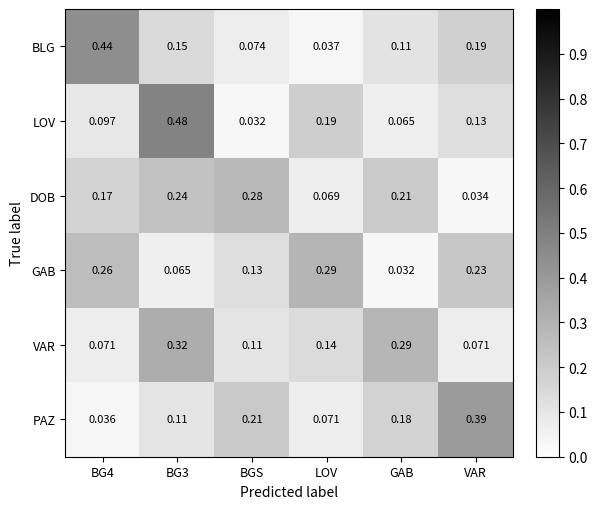

At which label is LOV closest to 0?

BGS